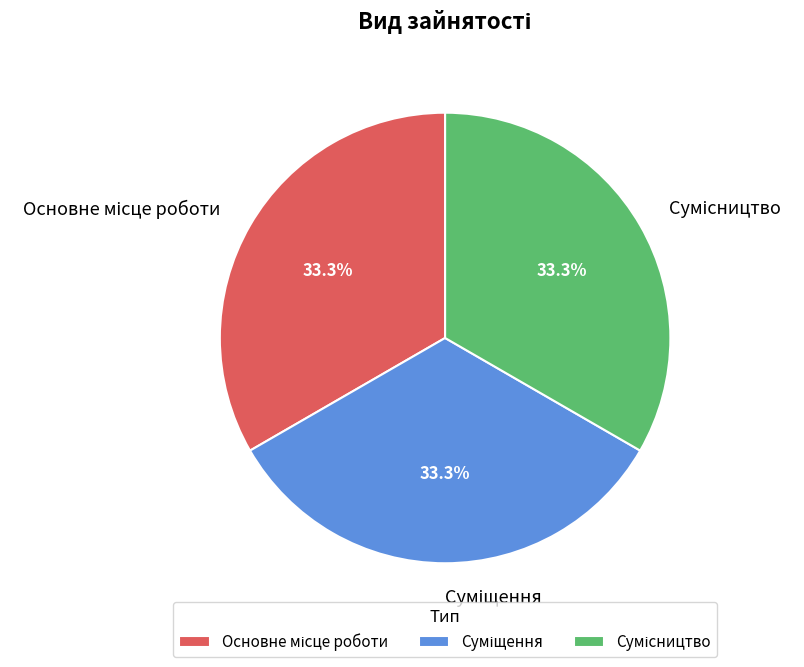

Is there a majority slice in this chart?

No